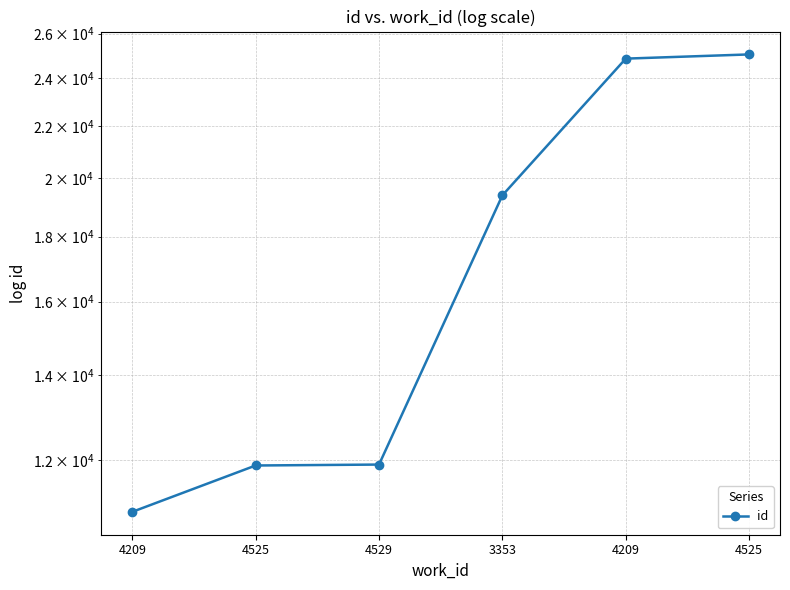

Read the value at 4525, to the nearest 50.

11900